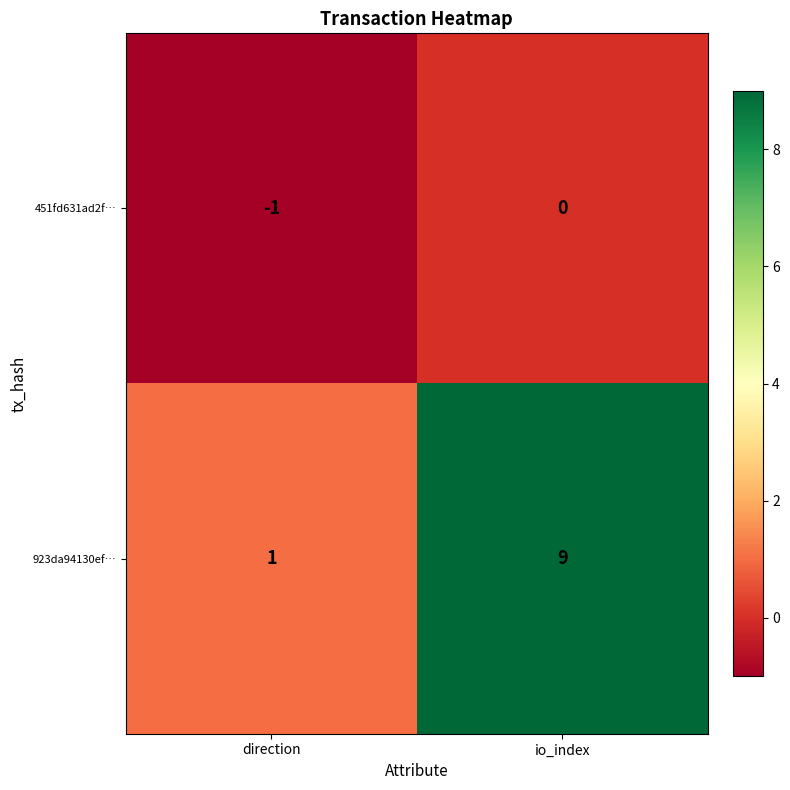

How many distinct data groups are displayed?

2